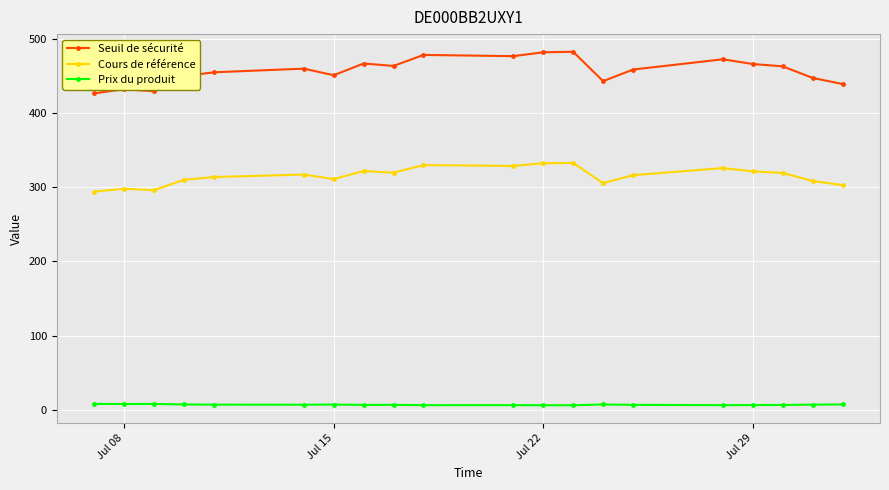

What is the approximate value of Cours de référence at Jul 22?

332.1